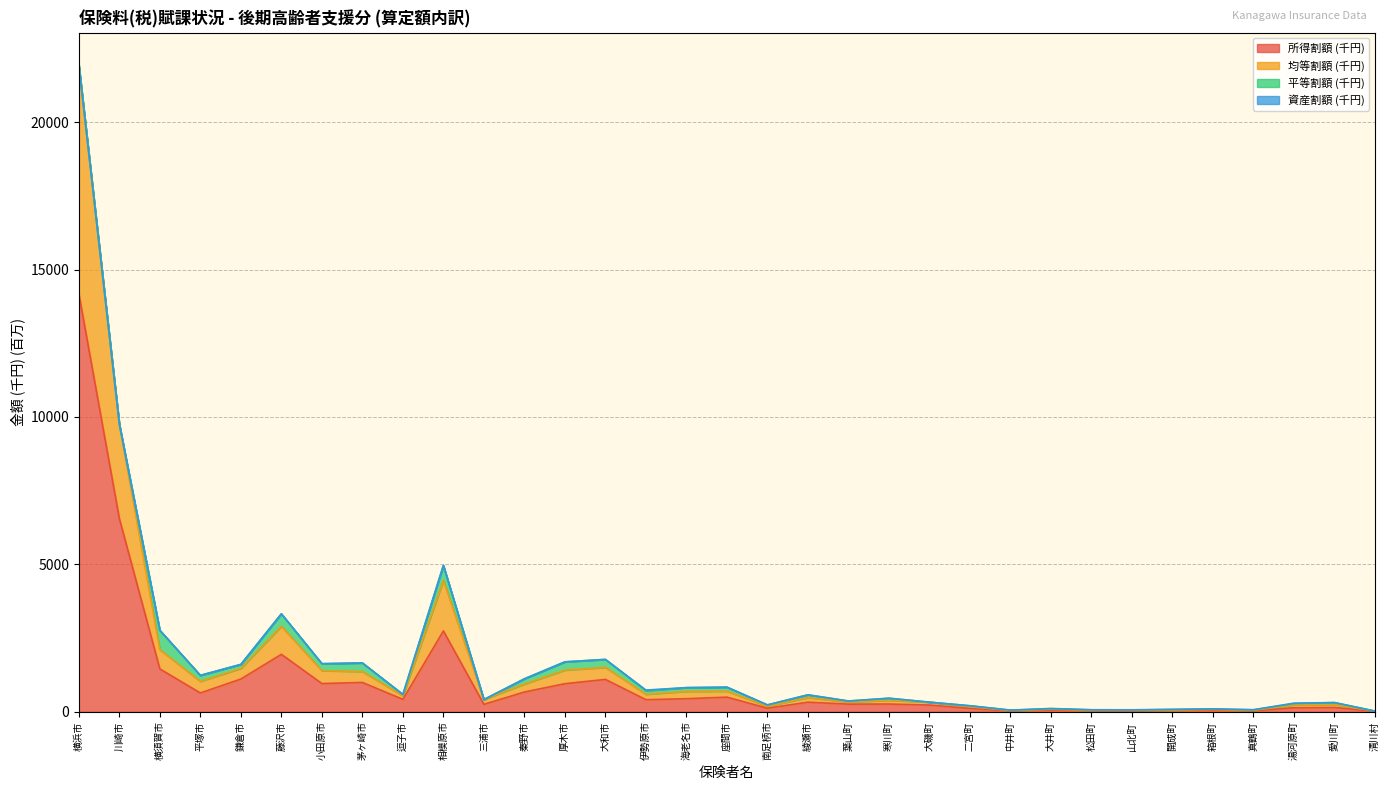

At which label is 所得割額 (千円) closest to 7096?

川崎市